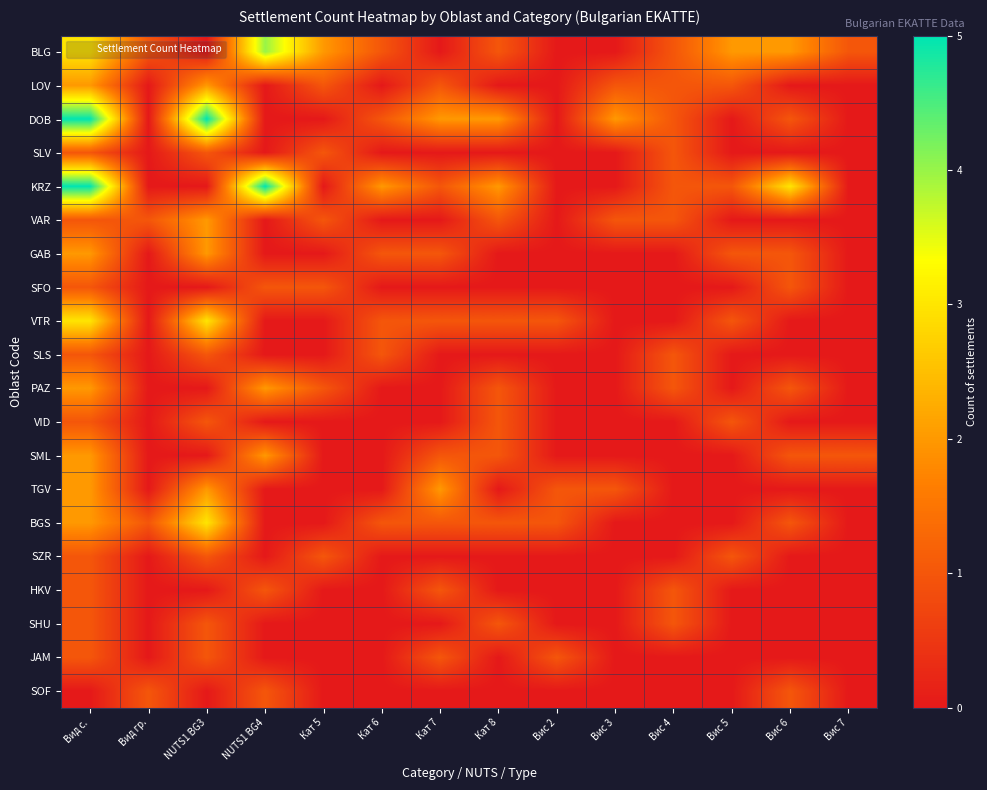

Between Кат 5 and Кат 8, which series saw the biggest shift?

DOB